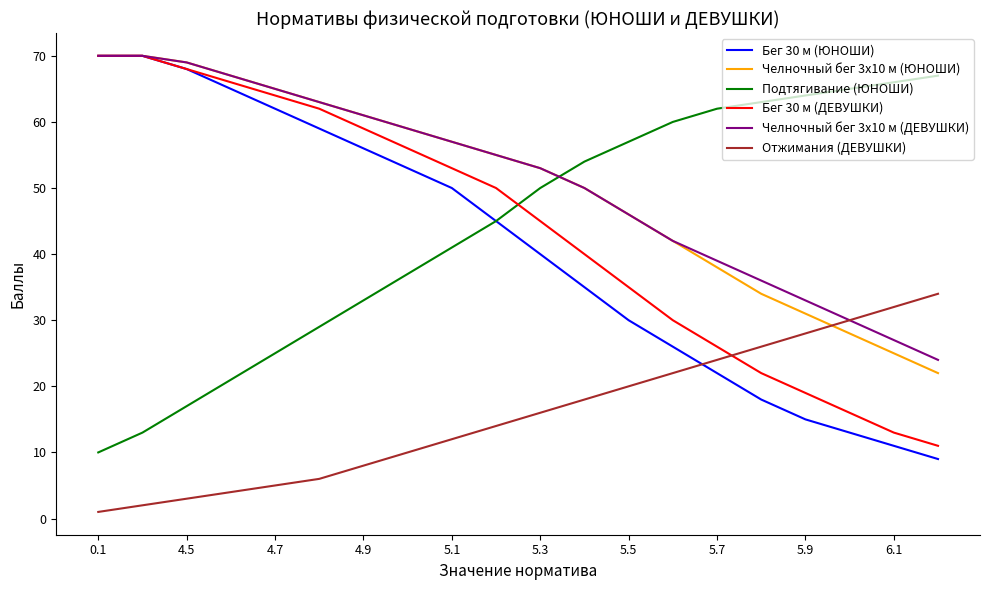

True or false: Челночный бег 3x10 м (ЮНОШИ) and Отжимания (ДЕВУШКИ) cross at least once.

True